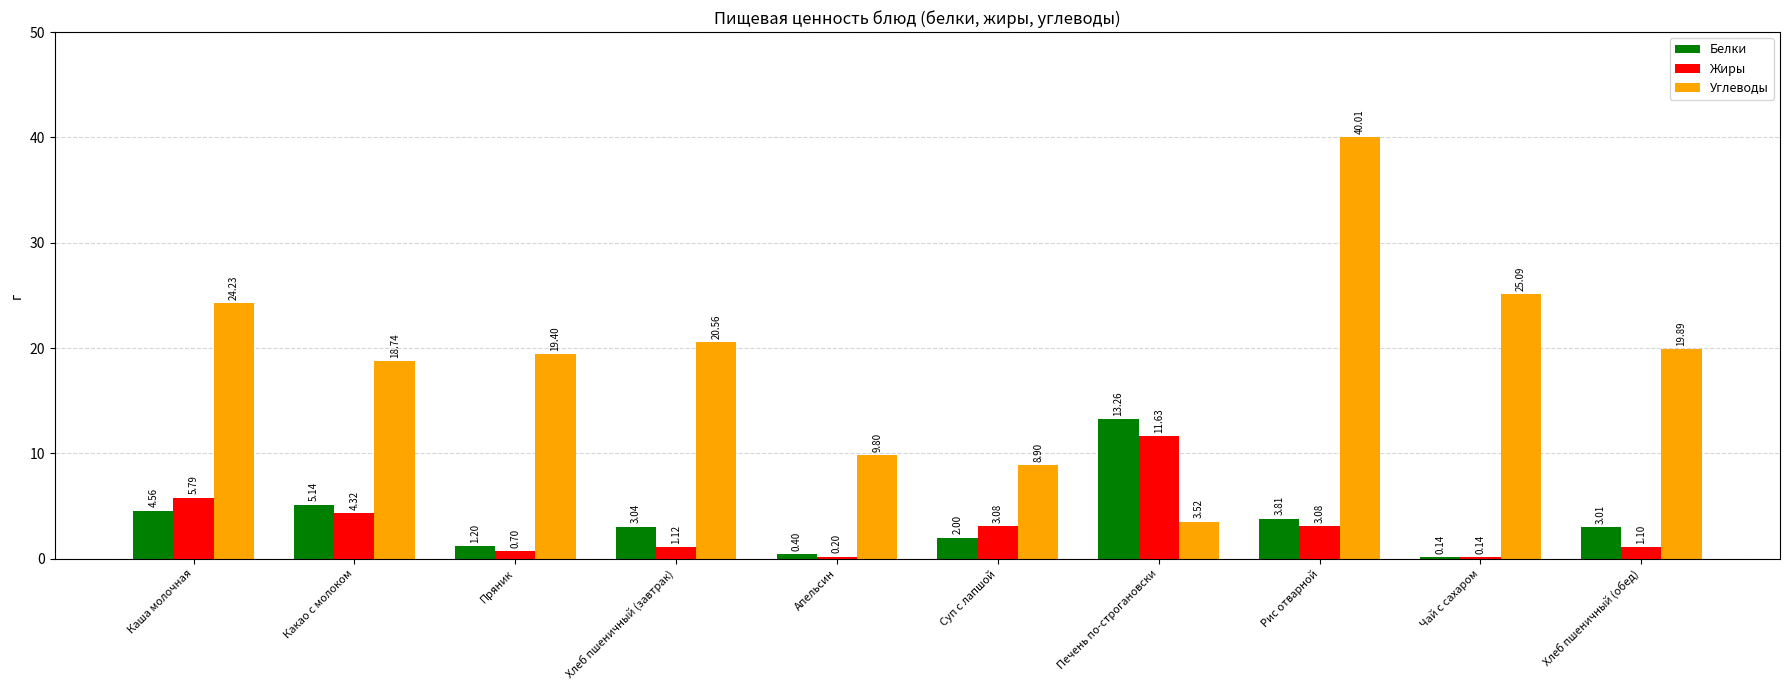

Where is Углеводы nearest to the value 21?

Хлеб пшеничный (завтрак)